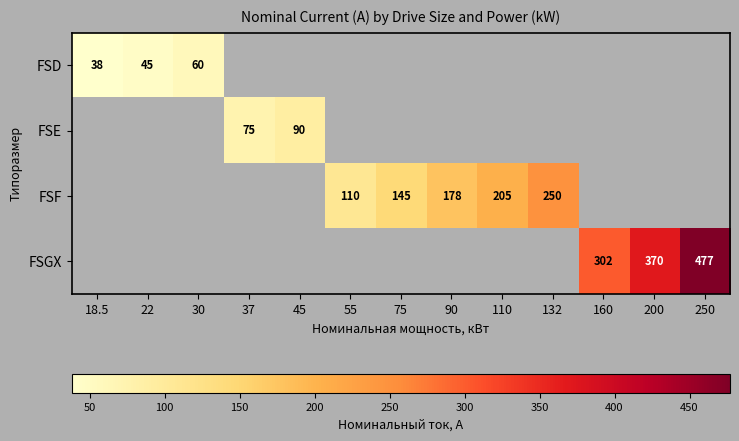

What is the maximum value shown in the chart?

477